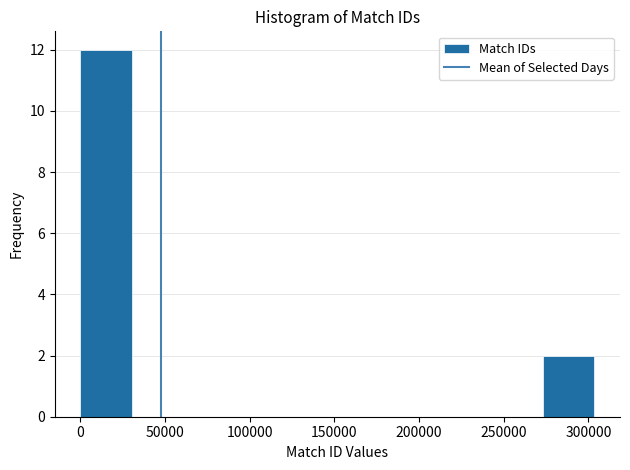

What is the height of the bar covering 0 to 30000 on the x-axis? Neither the bar edges nor the heights are printed on the chart, so give them approximately, as read against the axes.

12